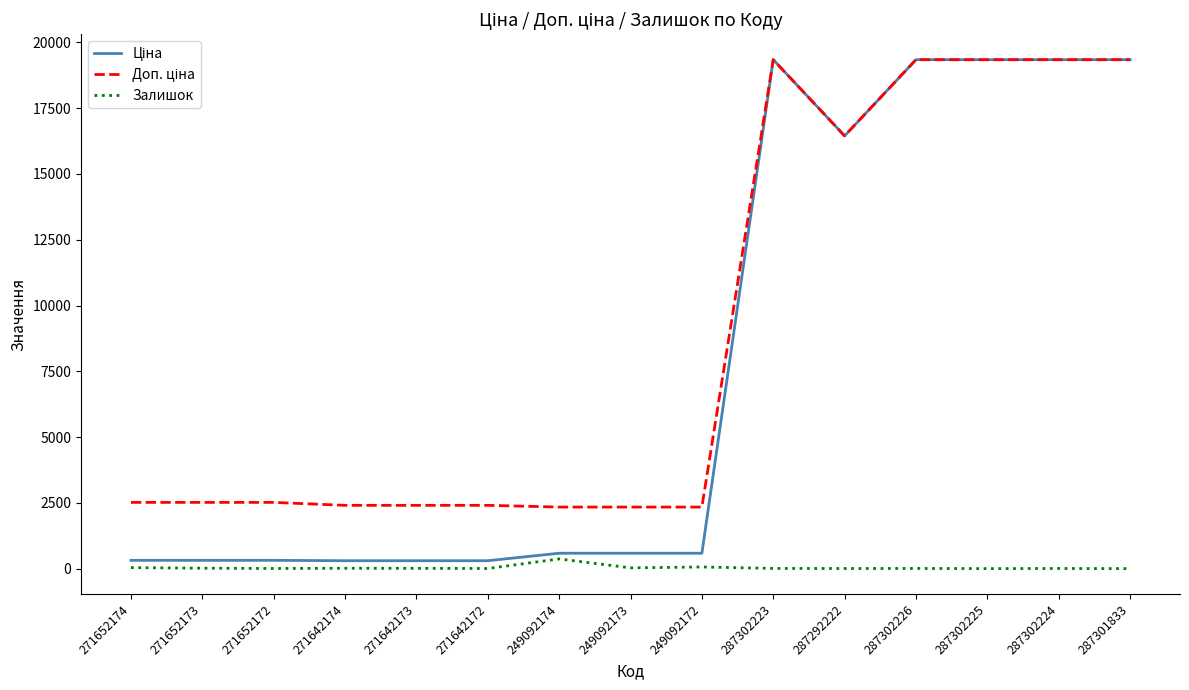

True or false: Залишок has a value of 29.0 at 249092173.

True